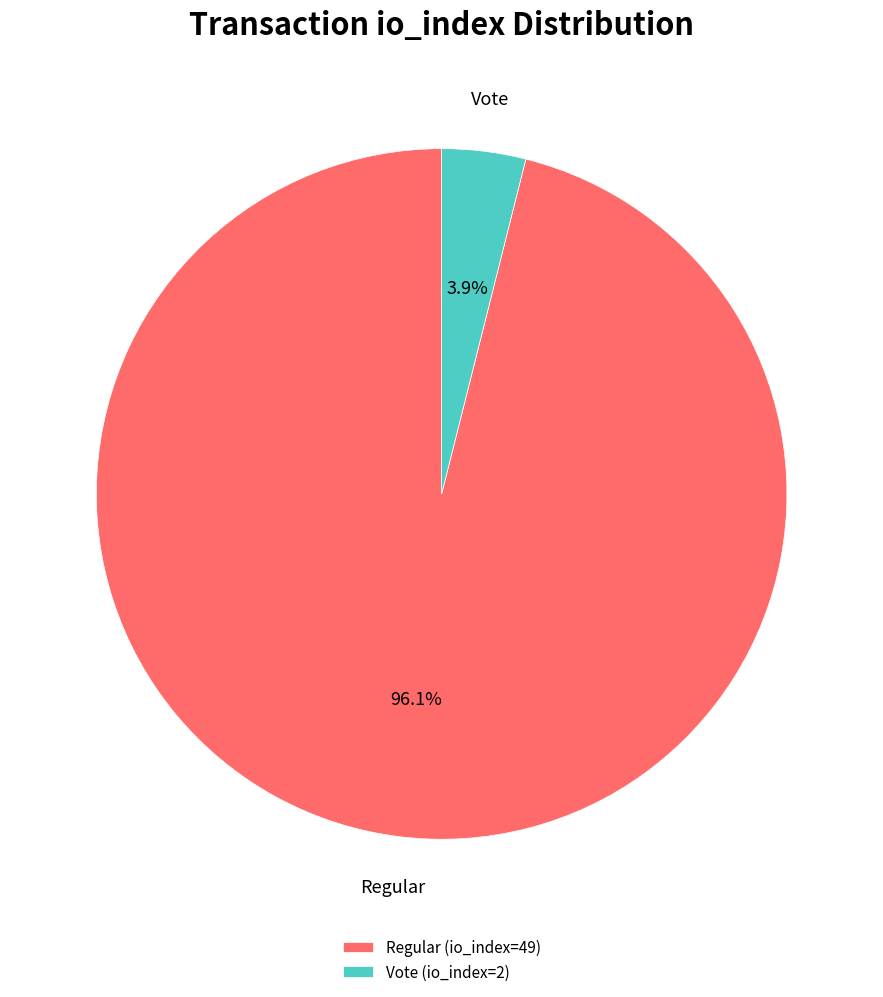

Rank the categories by value from highest to lowest.

Regular (io_index=49), Vote (io_index=2)